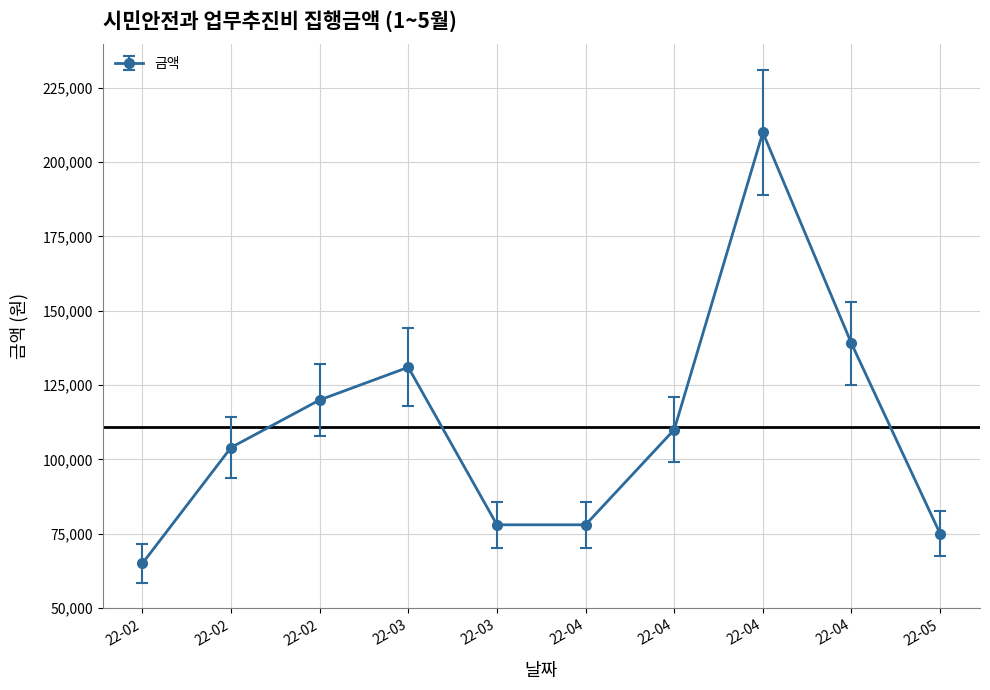

How many series are shown in this chart?

1